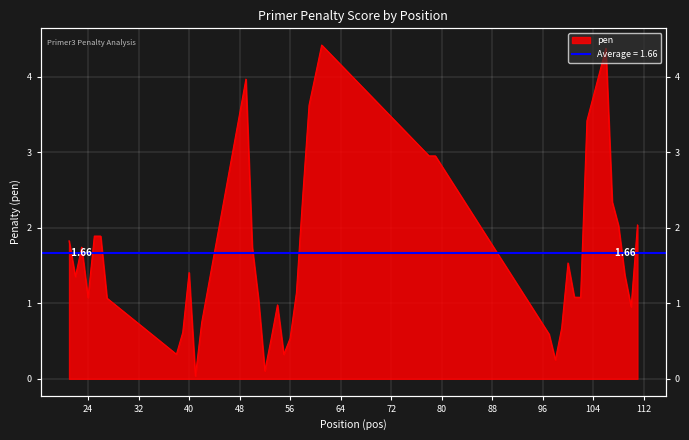

At which label does the data first exceed 1?

21